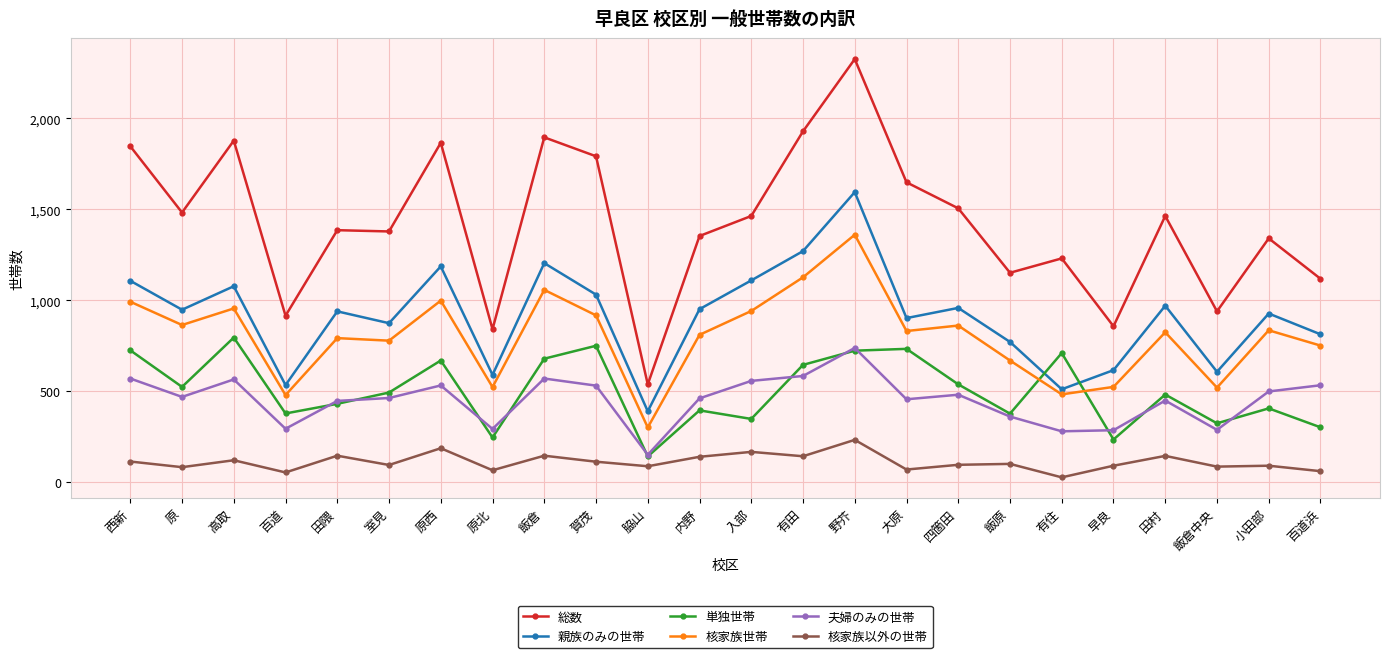

Is the value of 核家族世帯 at 原 greater than the value of 総数 at 高取?

No